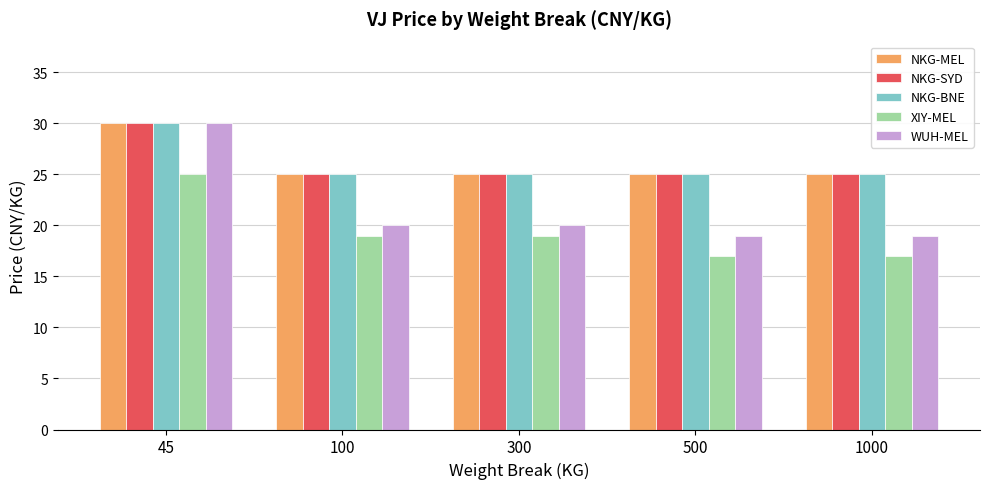

Reading right to left, extract all data points from this chart.

NKG-MEL: 1000=25	500=25	300=25	100=25	45=30
NKG-SYD: 1000=25	500=25	300=25	100=25	45=30
NKG-BNE: 1000=25	500=25	300=25	100=25	45=30
XIY-MEL: 1000=17	500=17	300=19	100=19	45=25
WUH-MEL: 1000=19	500=19	300=20	100=20	45=30